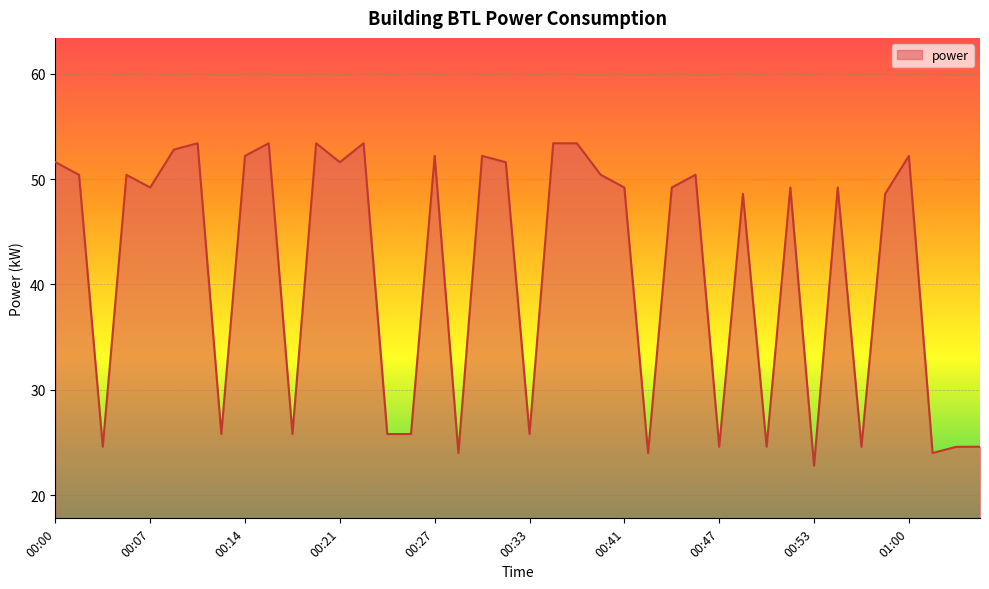

What is the difference between the maximum and minimum values?

30.6